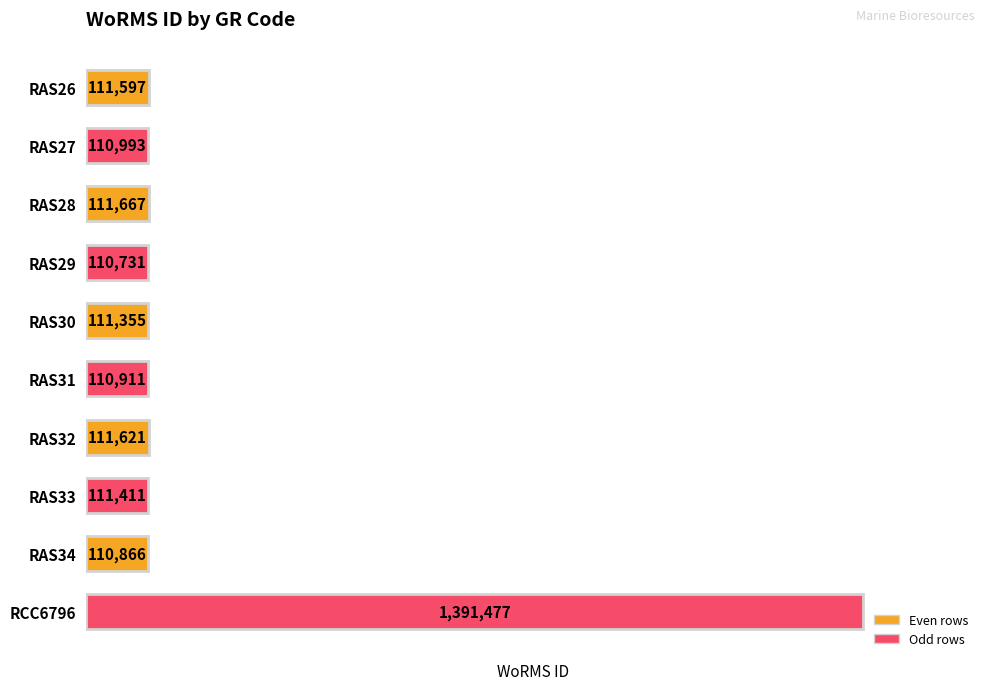

Reading bottom to top, extract all data points from this chart.

1391477	110866	111411	111621	110911	111355	110731	111667	110993	111597